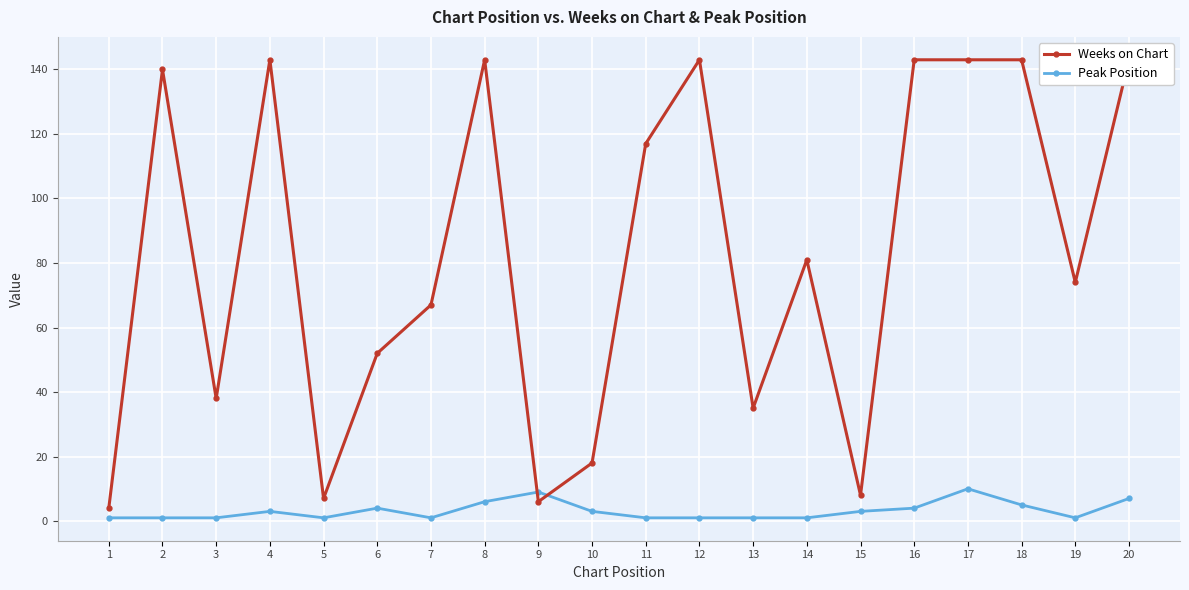

What is the average value of the Peak Position series?

3